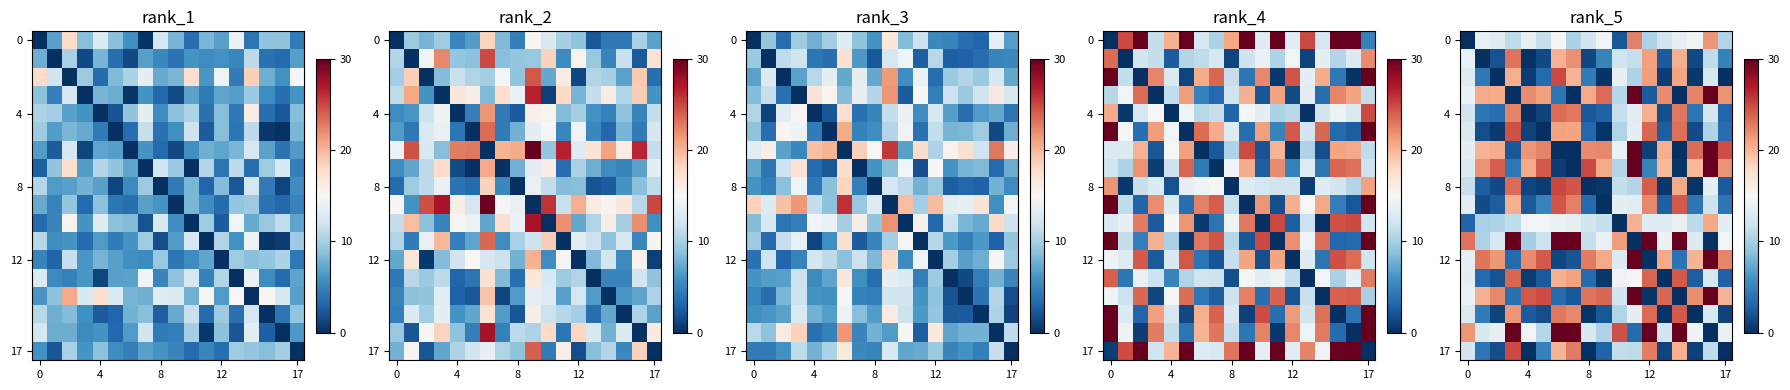

At how many categories does at least one series exceed 1?

18